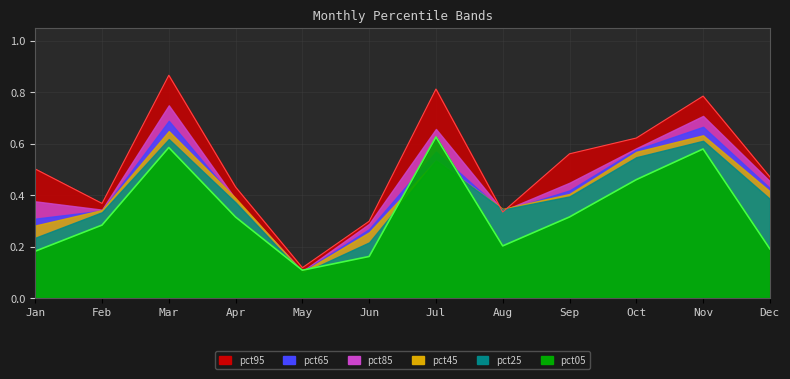

At which category does pct25 reach its first local valley?

May